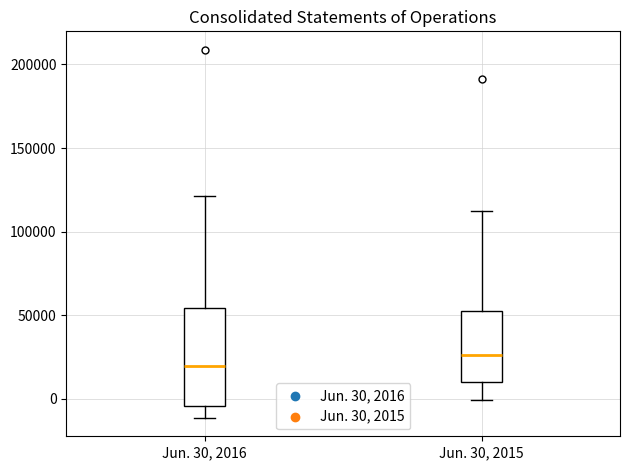

Which box has the highest median line?

Jun. 30, 2015